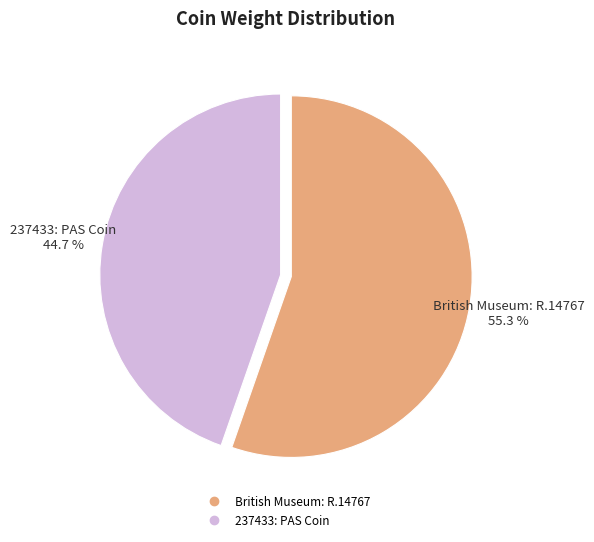

Between 237433: PAS Coin and British Museum: R.14767, which is larger?

British Museum: R.14767